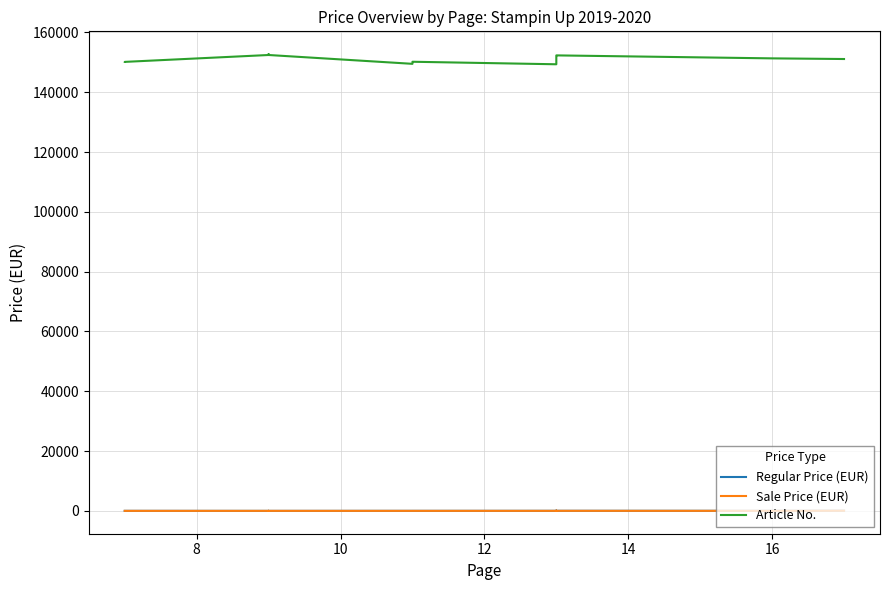

How many data points in Regular Price (EUR) are less than 25?

10